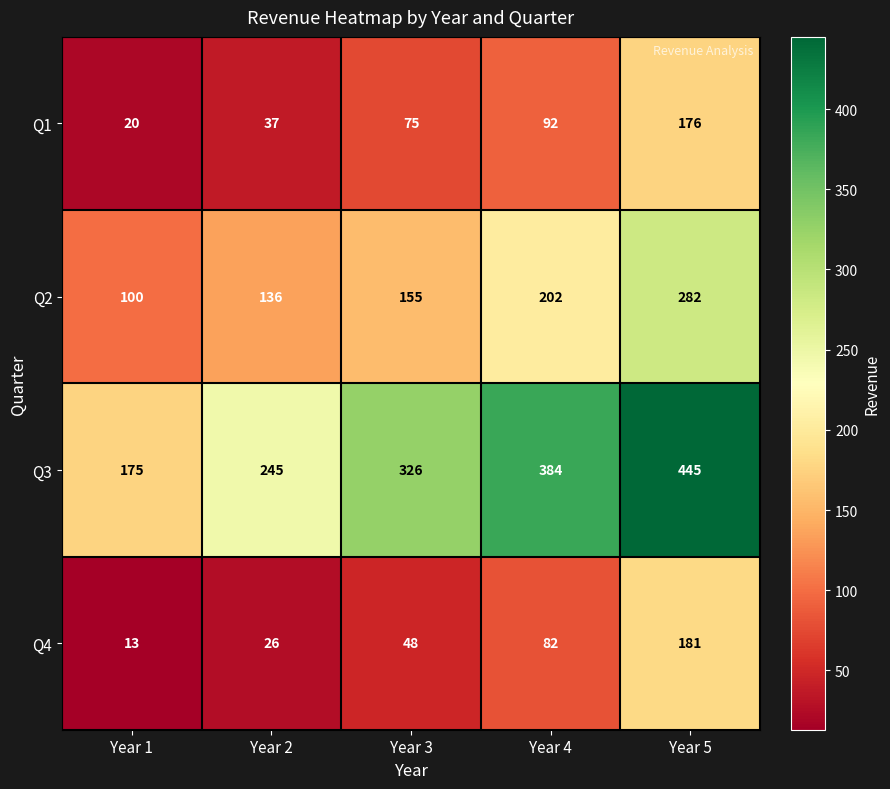

What is the average value of the Q1 series?

80